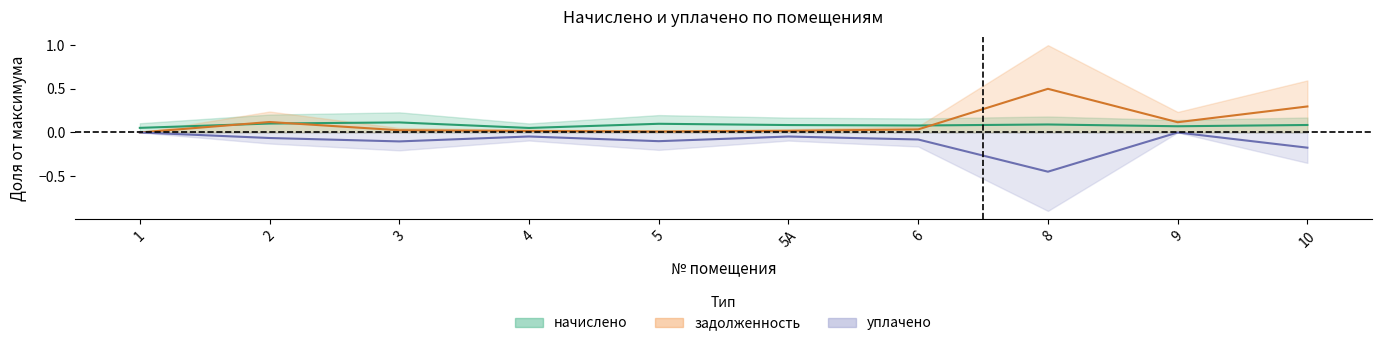

How many lines are shown in the chart?

3